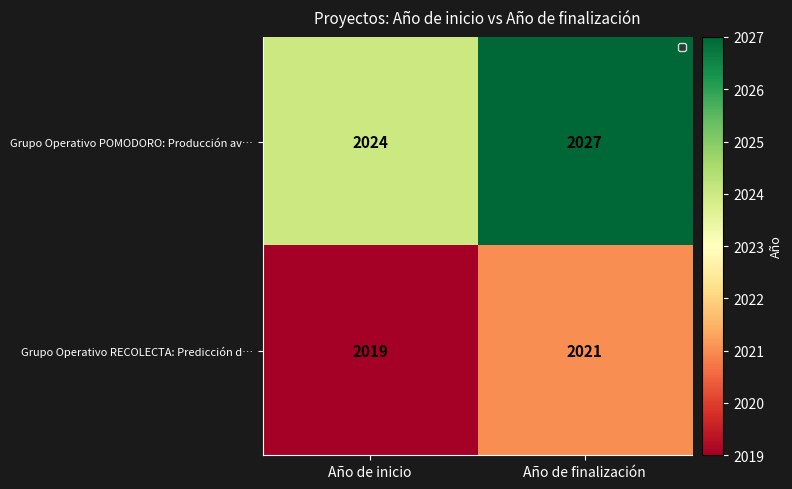

At how many categories does at least one series exceed 2021?

2